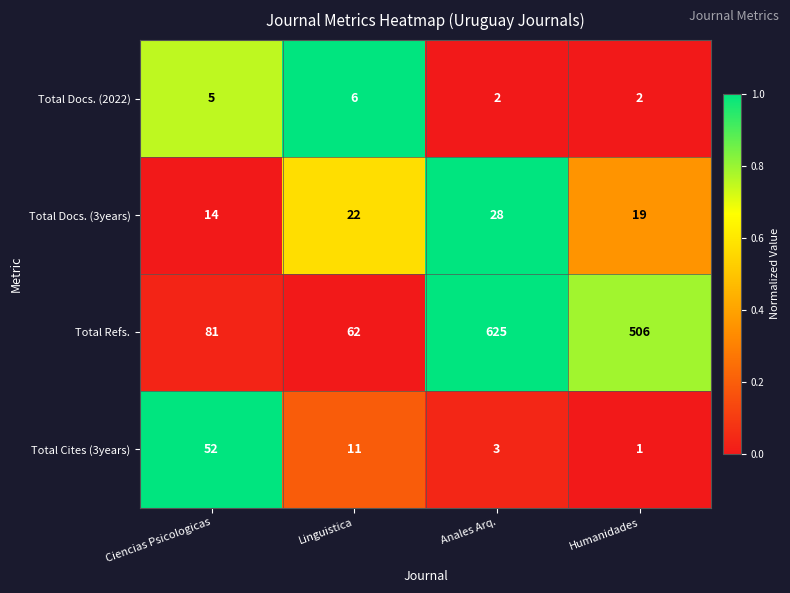

True or false: Total Refs. has a value of 122 at Ciencias Psicologicas.

False